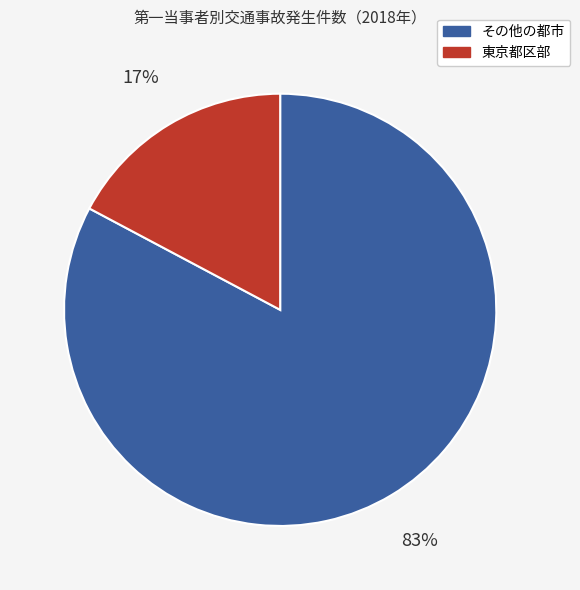

Rank the categories by value from lowest to highest.

東京都区部, その他の都市